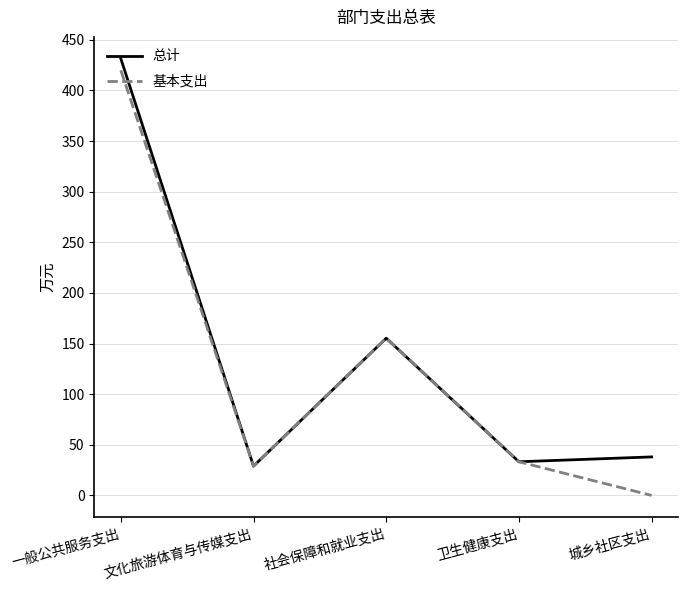

At which label does 总计 first exceed 38?

一般公共服务支出